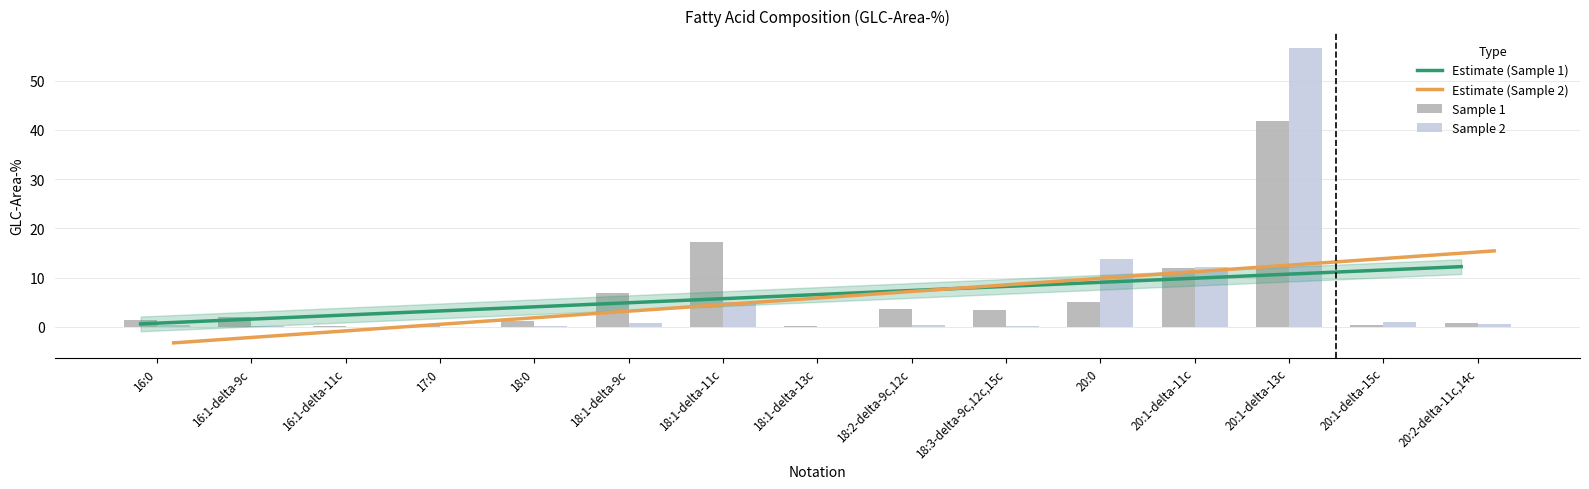

At 18:2-delta-9c,12c, list the series in order from smallest to largest.

Sample 2, Sample 1, Estimate (Sample 1), Estimate (Sample 2)